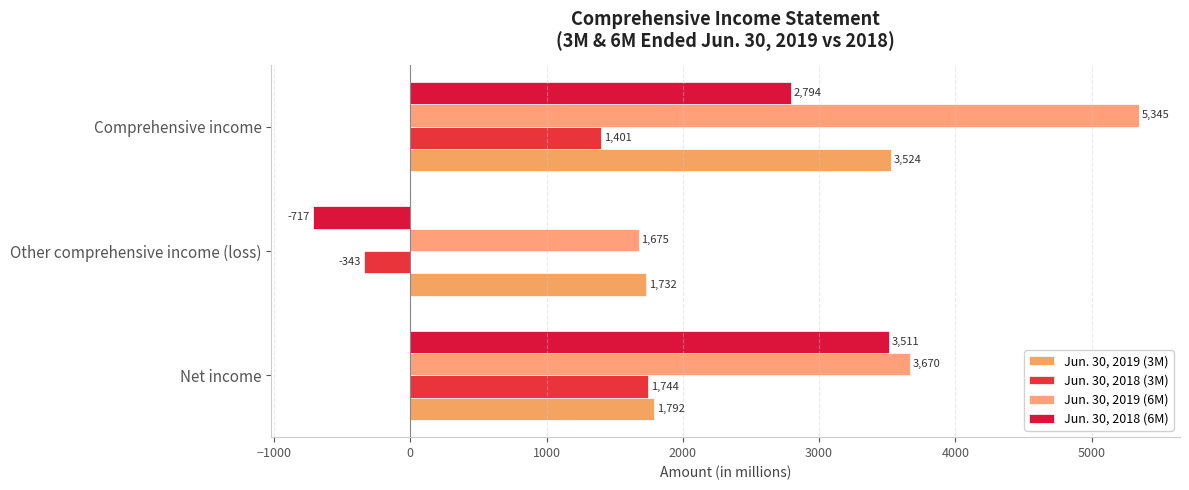

What is the minimum value for Jun. 30, 2019 (6M)?

1675